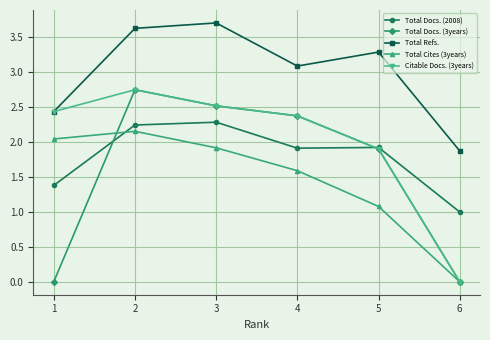

At which category is the sum across all series the highest?

2